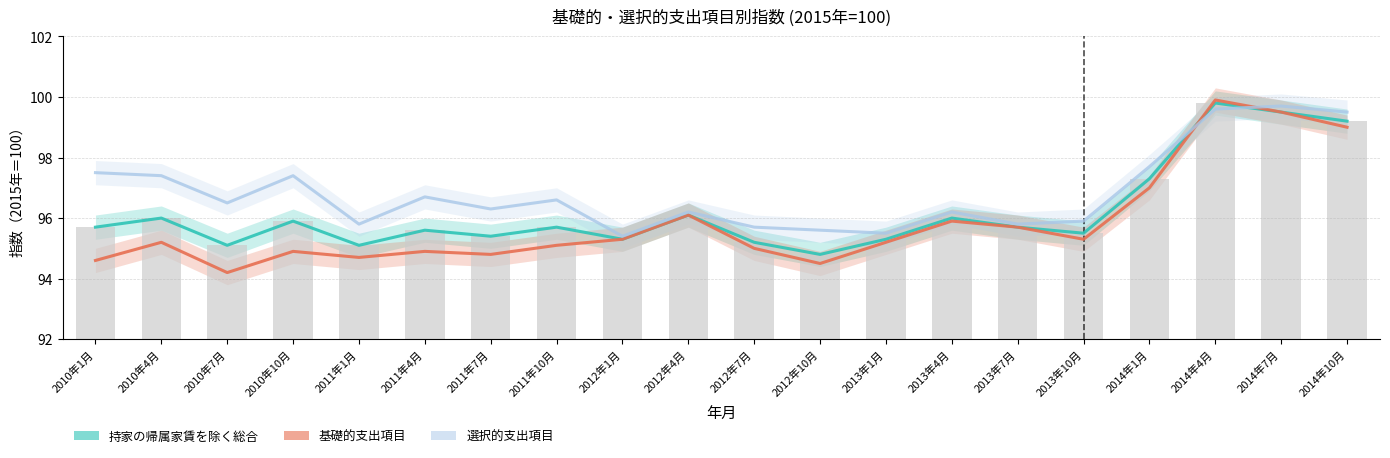

Reading left to right, transcribe all the data shown in this chart.

持家の帰属家賃を除く総合: 2010年1月=95.7	2010年4月=96.0	2010年7月=95.1	2010年10月=95.9	2011年1月=95.1	2011年4月=95.6	2011年7月=95.4	2011年10月=95.7	2012年1月=95.3	2012年4月=96.1	2012年7月=95.2	2012年10月=94.8	2013年1月=95.3	2013年4月=96.0	2013年7月=95.7	2013年10月=95.5	2014年1月=97.3	2014年4月=99.8	2014年7月=99.5	2014年10月=99.2
基礎的支出項目: 2010年1月=94.6	2010年4月=95.2	2010年7月=94.2	2010年10月=94.9	2011年1月=94.7	2011年4月=94.9	2011年7月=94.8	2011年10月=95.1	2012年1月=95.3	2012年4月=96.1	2012年7月=95.0	2012年10月=94.5	2013年1月=95.2	2013年4月=95.9	2013年7月=95.7	2013年10月=95.3	2014年1月=97.0	2014年4月=99.9	2014年7月=99.5	2014年10月=99.0
選択的支出項目: 2010年1月=97.5	2010年4月=97.4	2010年7月=96.5	2010年10月=97.4	2011年1月=95.8	2011年4月=96.7	2011年7月=96.3	2011年10月=96.6	2012年1月=95.4	2012年4月=96.2	2012年7月=95.7	2012年10月=95.6	2013年1月=95.5	2013年4月=96.2	2013年7月=95.8	2013年10月=95.9	2014年1月=97.7	2014年4月=99.6	2014年7月=99.7	2014年10月=99.5